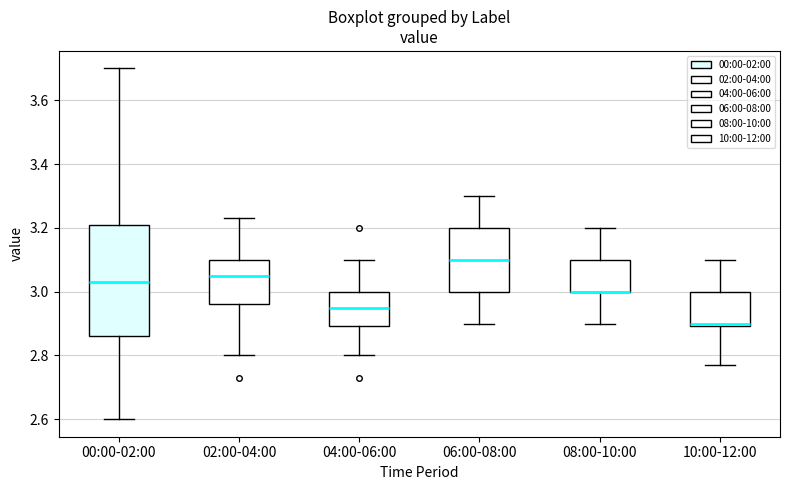

Reading left to right, transcribe this box plot: for each box, give where its median line is, the range the box spans, and where its two whiskers end, as read against the y-axis. The values are not printed on the chart, so give them approximately, as read against the axis.

00:00-02:00: median 3.04, box 2.86 to 3.20, whiskers 2.60 to 3.70
02:00-04:00: median 3.06, box 2.96 to 3.10, whiskers 2.80 to 3.24
04:00-06:00: median 2.96, box 2.90 to 3.00, whiskers 2.80 to 3.10
06:00-08:00: median 3.10, box 3.00 to 3.20, whiskers 2.90 to 3.30
08:00-10:00: median 3.00 (drawn on the box's lower edge), box 3.00 to 3.10, whiskers 2.90 to 3.20
10:00-12:00: median 2.90 (just above the box's lower edge), box 2.90 to 3.00, whiskers 2.78 to 3.10